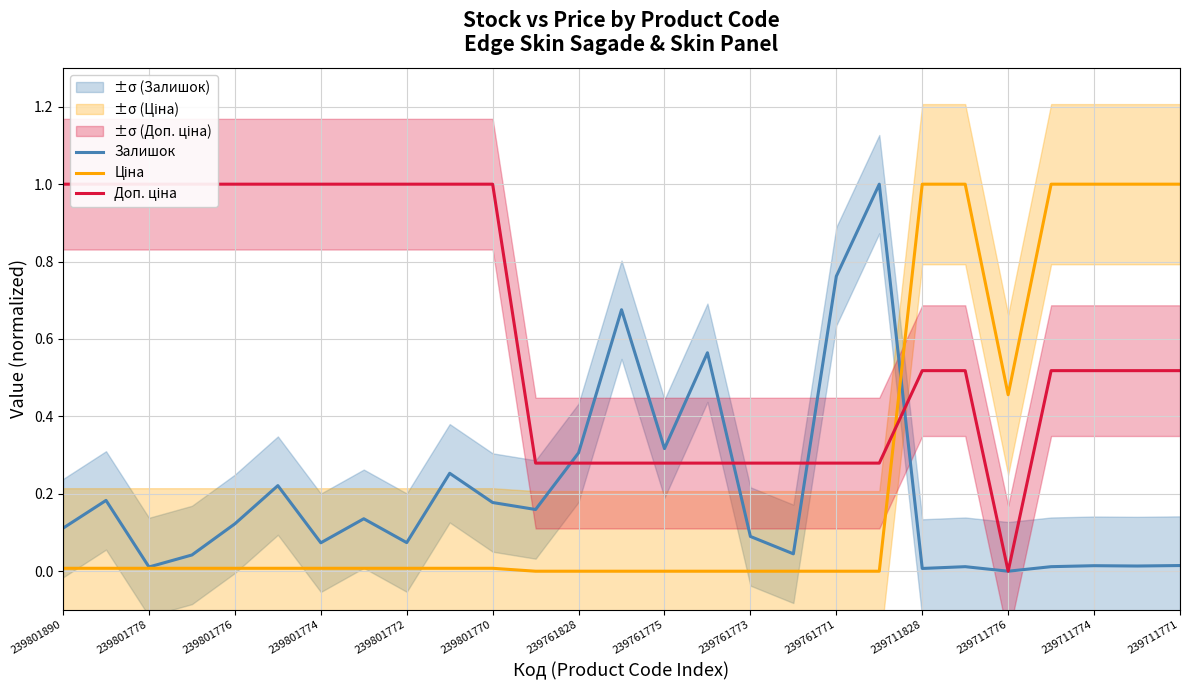

What is the maximum value for Залишок?

1.0